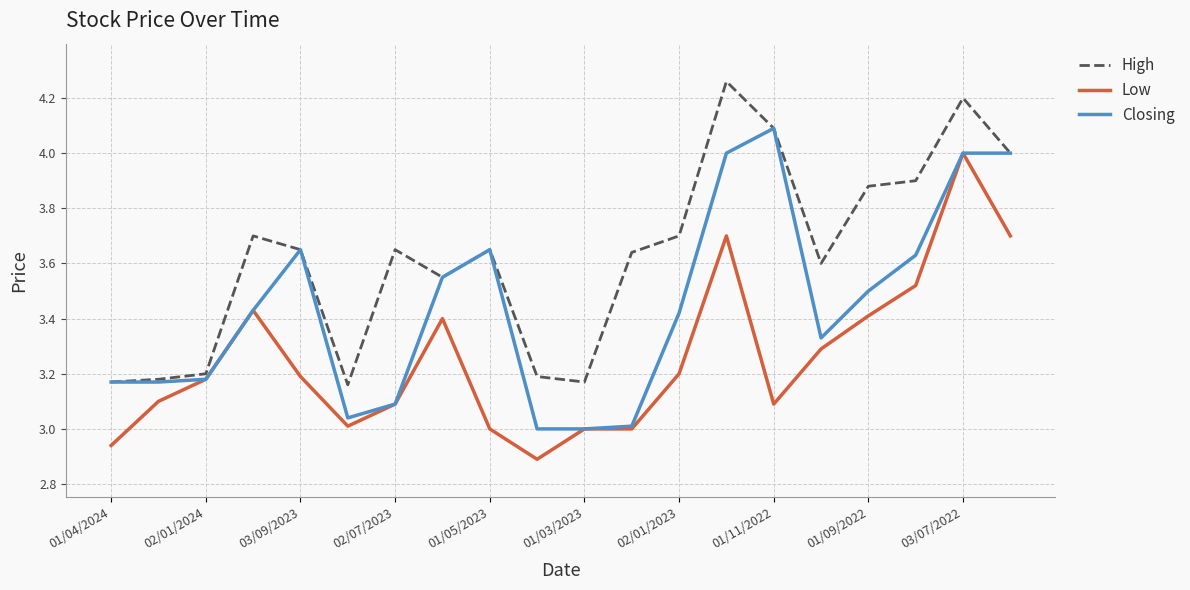

List the series in order of their overall mean, lowest first.

Low, Closing, High